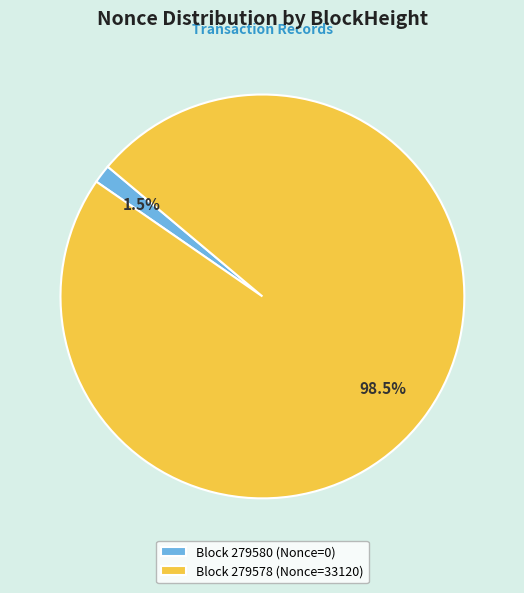

How many slices are in this pie chart?

2